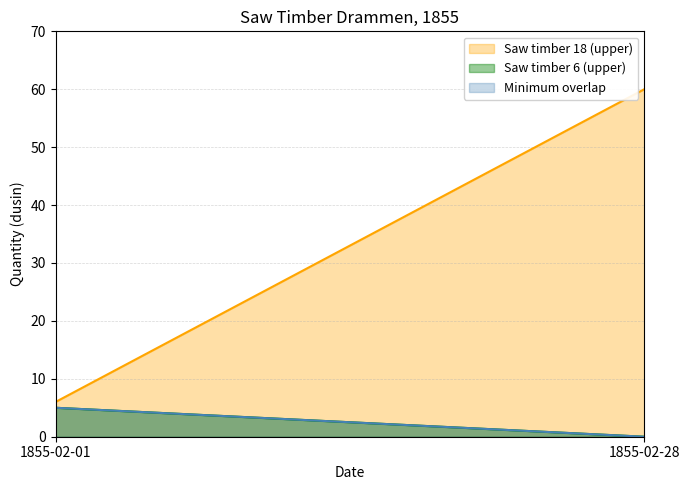

Read the Saw timber 18 (upper) value at 1855-02-01, to the nearest 5.

5